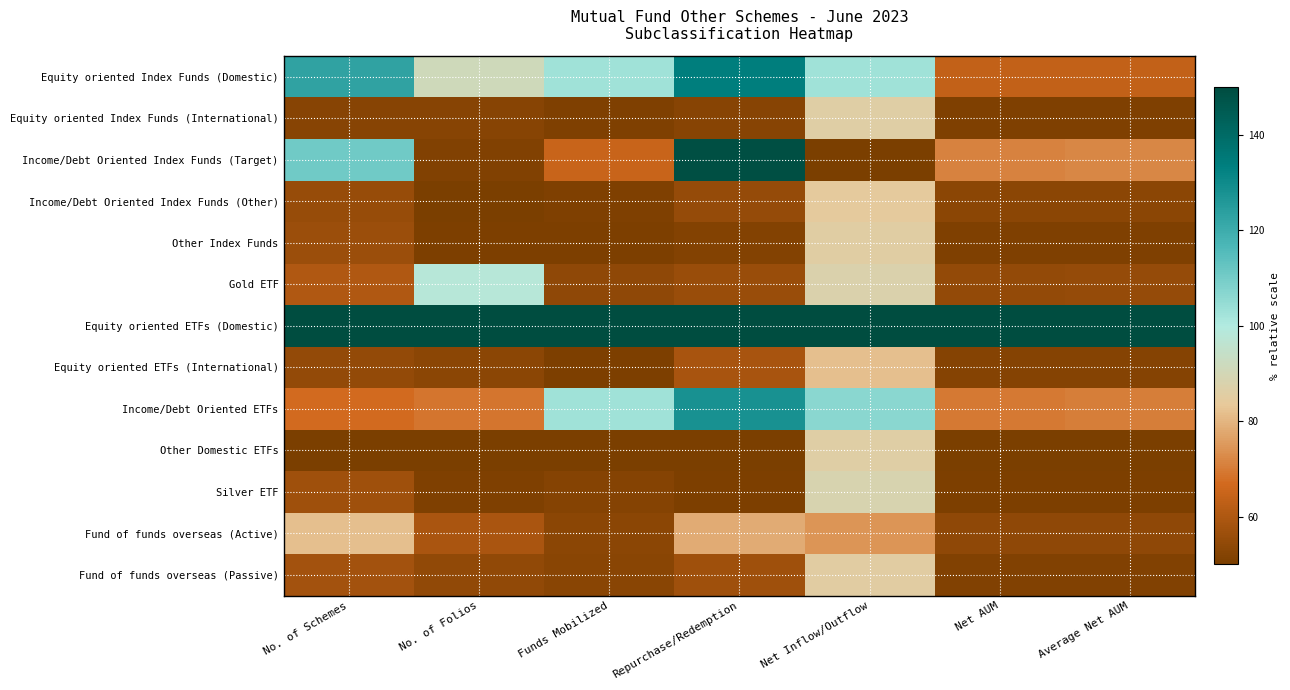

Reading right to left, extract all data points from this chart.

Equity oriented Index Funds (Domestic): Average Net AUM=63.7	Net AUM=63.7	Net Inflow/Outflow=102.8	Repurchase/Redemption=134.0	Funds Mobilized=102.8	No. of Folios=91.1	No. of Schemes=122.8
Equity oriented Index Funds (International): Average Net AUM=50.8	Net AUM=50.8	Net Inflow/Outflow=85.9	Repurchase/Redemption=52.6	Funds Mobilized=51.1	No. of Folios=52.4	No. of Schemes=52.4
Income/Debt Oriented Index Funds (Target): Average Net AUM=72.2	Net AUM=71.2	Net Inflow/Outflow=50.0	Repurchase/Redemption=148.9	Funds Mobilized=65.2	No. of Folios=51.5	No. of Schemes=110.8
Income/Debt Oriented Index Funds (Other): Average Net AUM=53.3	Net AUM=53.2	Net Inflow/Outflow=84.1	Repurchase/Redemption=55.4	Funds Mobilized=50.9	No. of Folios=50.2	No. of Schemes=55.6
Other Index Funds: Average Net AUM=50.9	Net AUM=50.8	Net Inflow/Outflow=85.6	Repurchase/Redemption=51.9	Funds Mobilized=50.4	No. of Folios=50.6	No. of Schemes=56.4
Gold ETF: Average Net AUM=55.3	Net AUM=55.1	Net Inflow/Outflow=87.8	Repurchase/Redemption=55.9	Funds Mobilized=54.1	No. of Folios=98.3	No. of Schemes=60.4
Equity oriented ETFs (Domestic): Average Net AUM=150.0	Net AUM=150.0	Net Inflow/Outflow=150.0	Repurchase/Redemption=150.0	Funds Mobilized=150.0	No. of Folios=150.0	No. of Schemes=150.0
Equity oriented ETFs (International): Average Net AUM=52.1	Net AUM=52.0	Net Inflow/Outflow=81.9	Repurchase/Redemption=58.7	Funds Mobilized=50.5	No. of Folios=53.2	No. of Schemes=54.8
Income/Debt Oriented ETFs: Average Net AUM=70.3	Net AUM=69.9	Net Inflow/Outflow=106.3	Repurchase/Redemption=127.8	Funds Mobilized=102.9	No. of Folios=69.0	No. of Schemes=66.8
Other Domestic ETFs: Average Net AUM=50.0	Net AUM=50.0	Net Inflow/Outflow=86.1	Repurchase/Redemption=50.0	Funds Mobilized=50.0	No. of Folios=50.0	No. of Schemes=50.0
Silver ETF: Average Net AUM=50.4	Net AUM=50.4	Net Inflow/Outflow=88.3	Repurchase/Redemption=50.6	Funds Mobilized=52.2	No. of Folios=51.1	No. of Schemes=57.2
Fund of funds overseas (Active): Average Net AUM=54.2	Net AUM=54.0	Net Inflow/Outflow=74.4	Repurchase/Redemption=78.3	Funds Mobilized=53.2	No. of Folios=59.2	No. of Schemes=82.0
Fund of funds overseas (Passive): Average Net AUM=51.4	Net AUM=51.4	Net Inflow/Outflow=85.4	Repurchase/Redemption=57.1	Funds Mobilized=52.8	No. of Folios=54.5	No. of Schemes=58.0